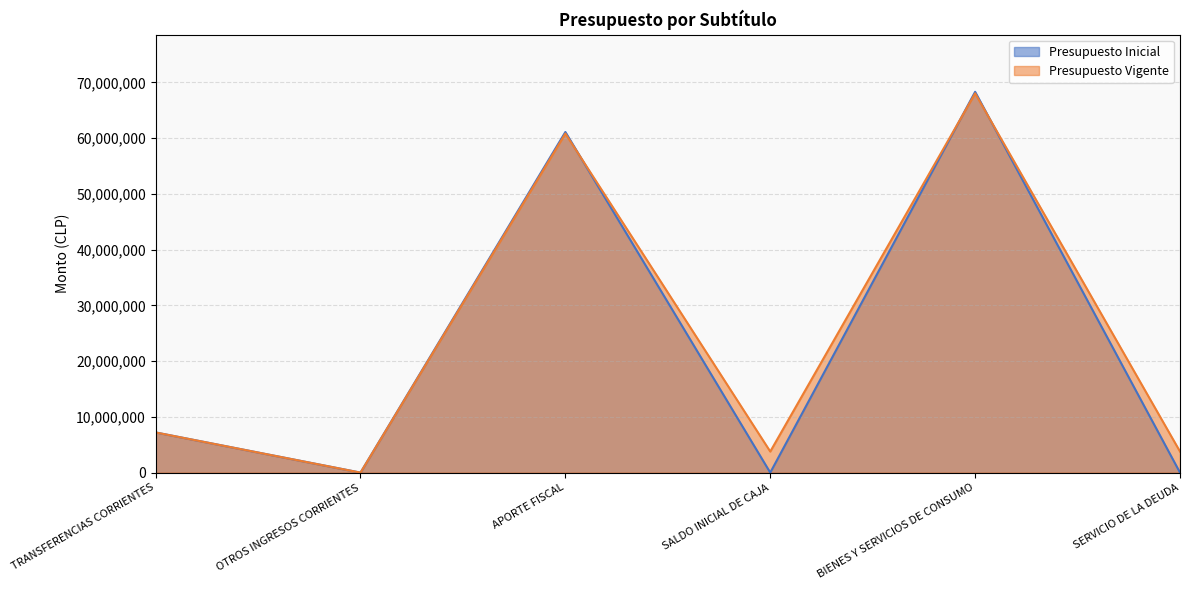

What value does the Presupuesto Inicial series have at APORTE FISCAL, to the nearest 10?

61104560